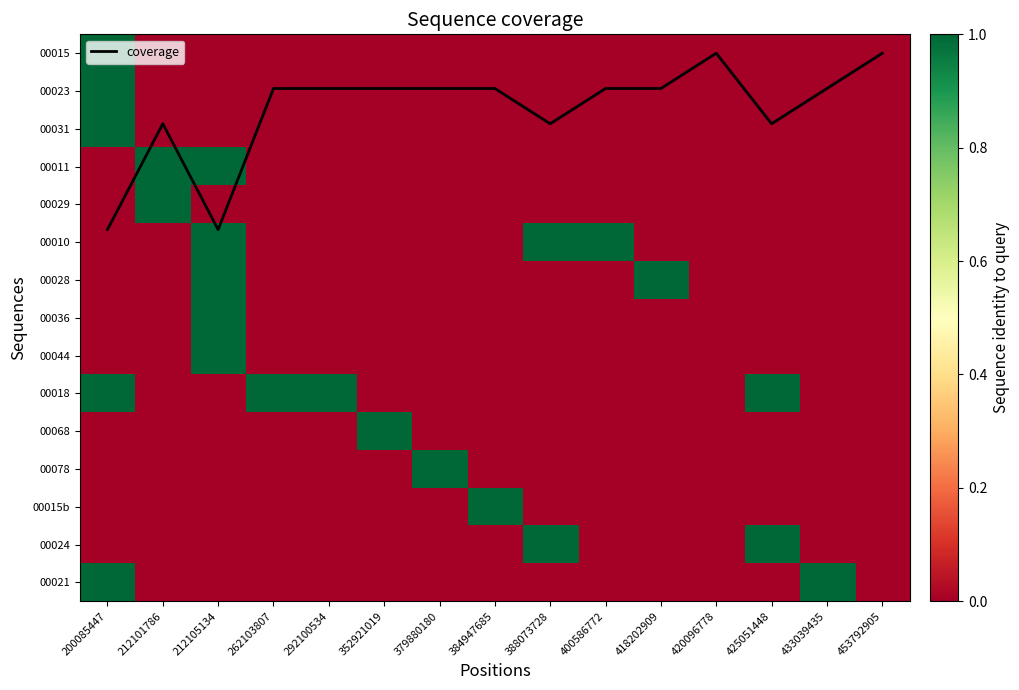

Is the value of 00023 at 425051448 greater than the value of 00029 at 418202909?

No